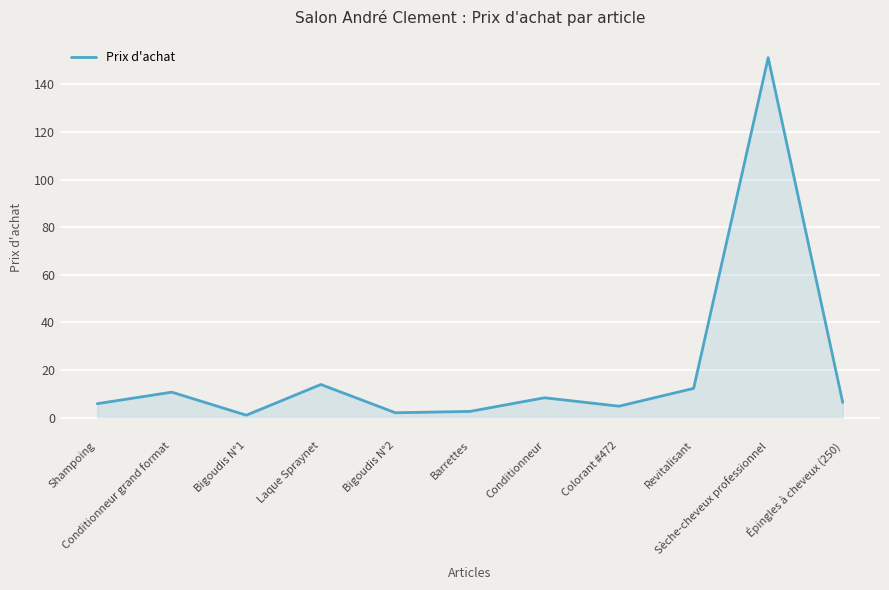

What is the maximum value shown in the chart?

151.2